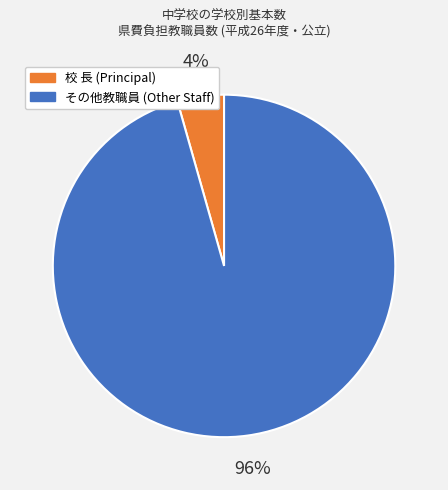

Rank the categories by value from highest to lowest.

その他教職員 (Other Staff), 校 長 (Principal)